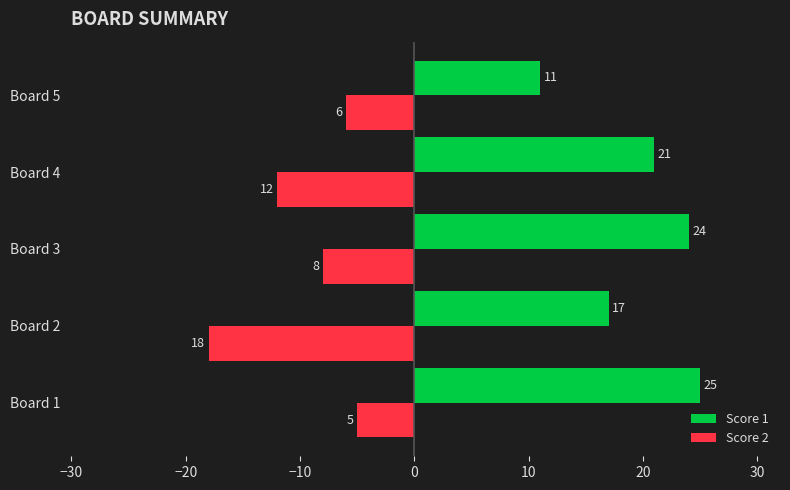

The Score 1 series shows 40 at Board 1. True or false?

False